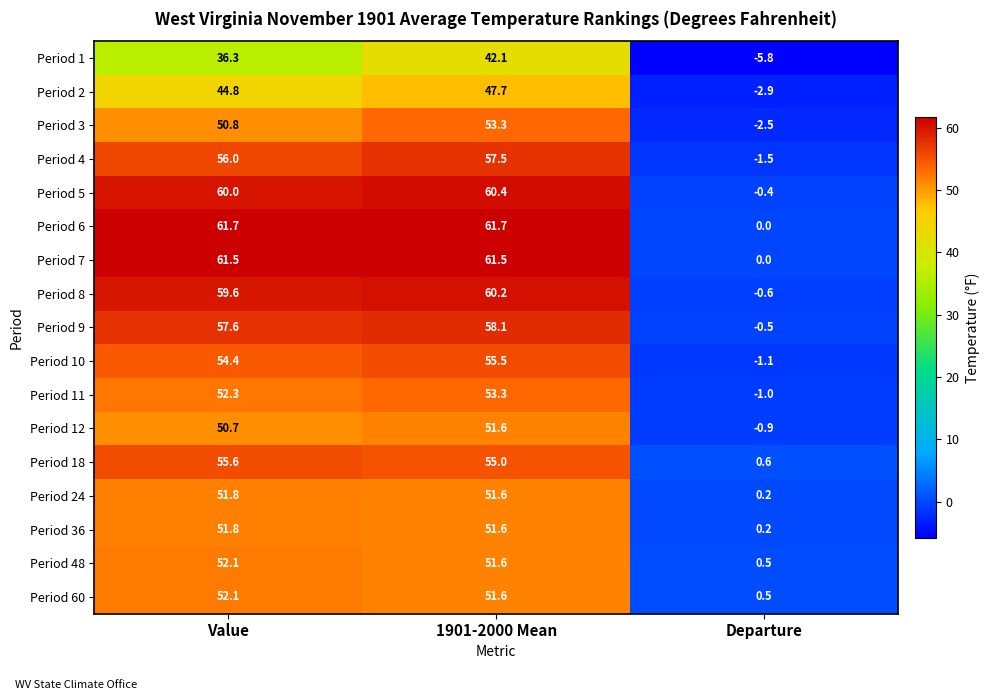

Where does the Period 12 series first go above 50?

Value